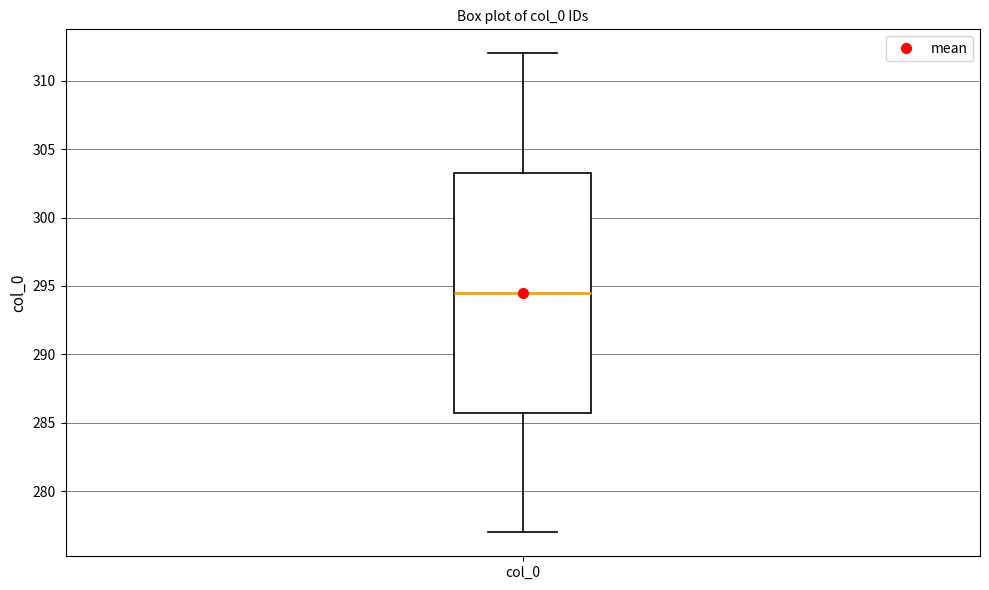

Where is the lower edge of the box for col_0 on the y-axis? The values are not printed on the chart, so give them approximately, as read against the axis.

286.0